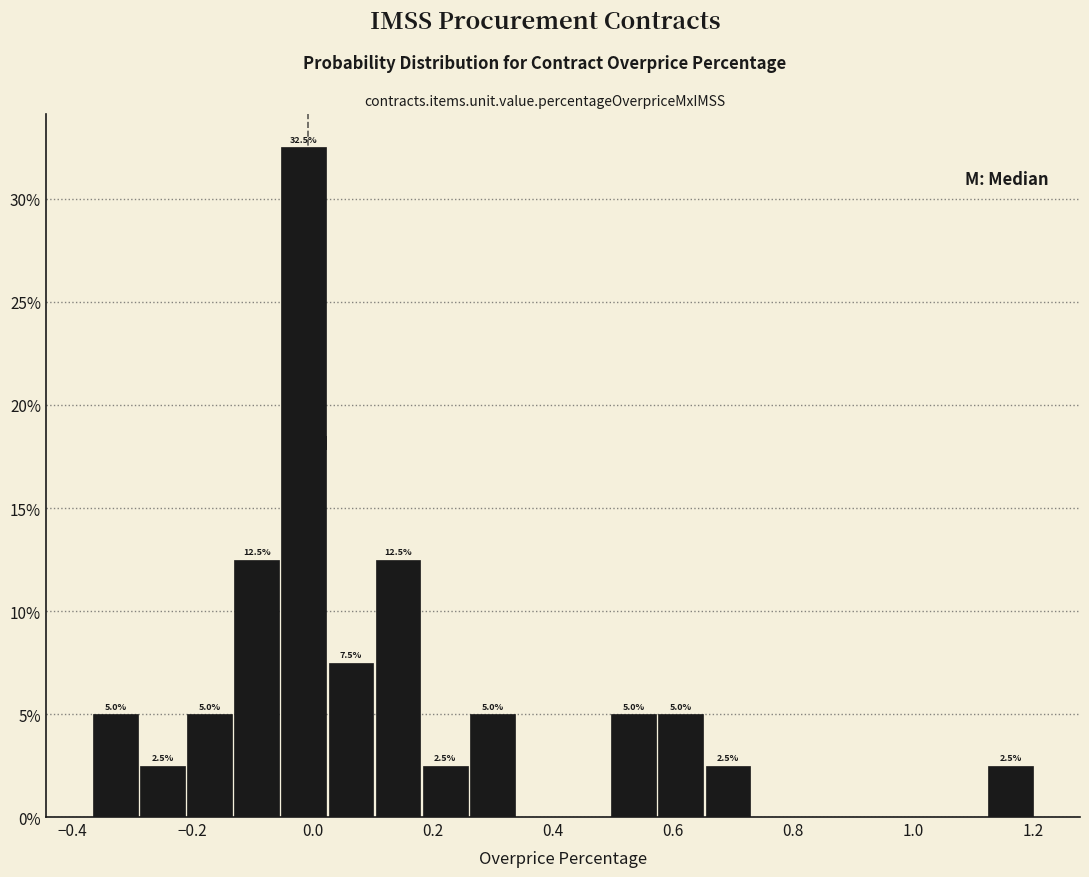

Around what value on the x-axis is the tallest bar? Give the approximate position of its centre, as read against the axis.

-0.02